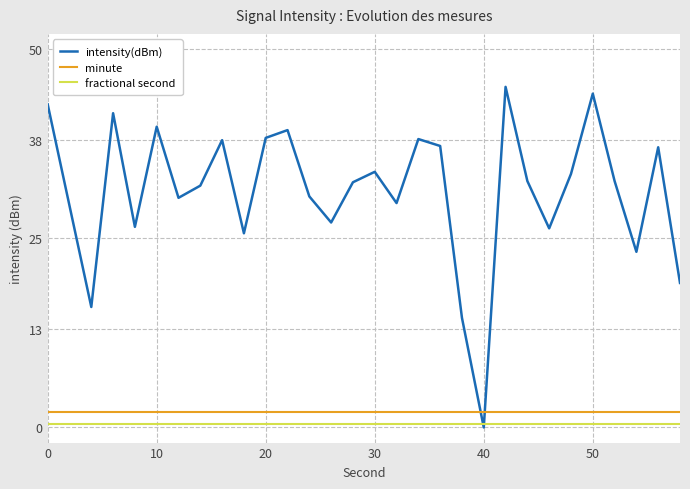

Which series has the largest range (max minus min)?

intensity(dBm)